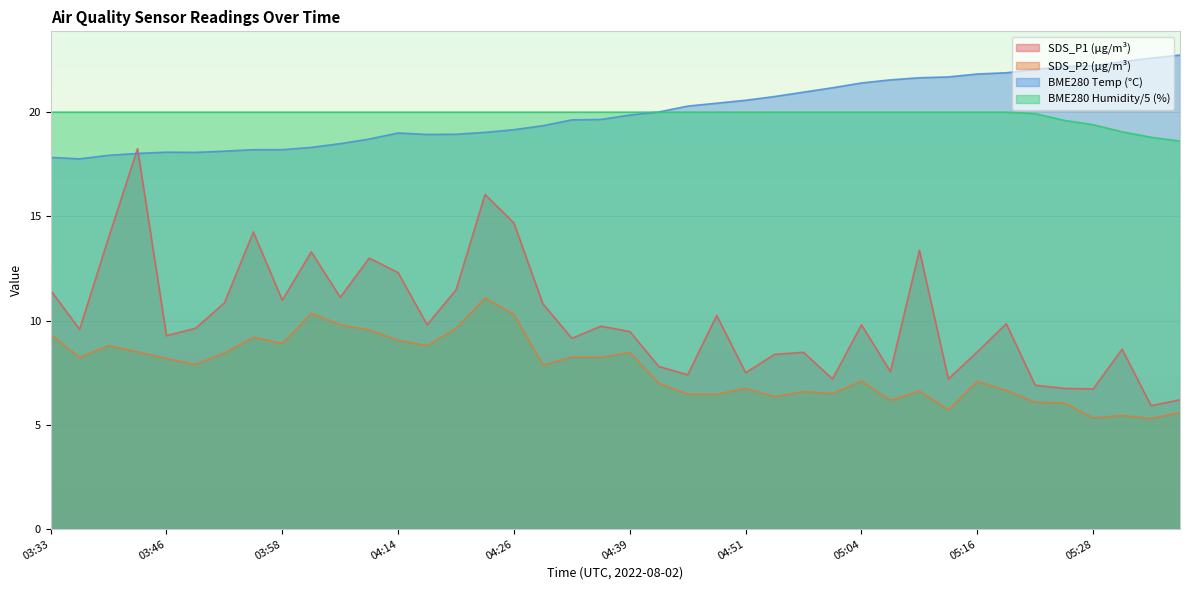

Which series has the largest total across all categories?

BME280_temperature